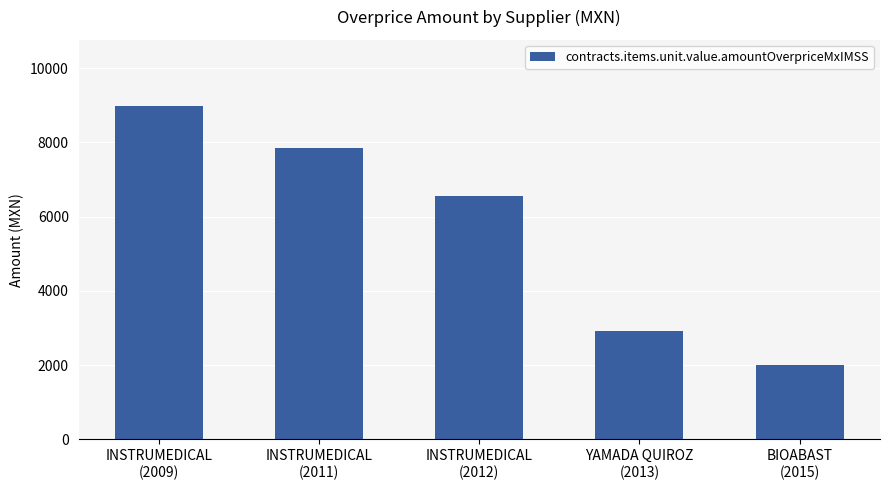

Where does the data first go above 6564?

INSTRUMEDICAL
(2009)